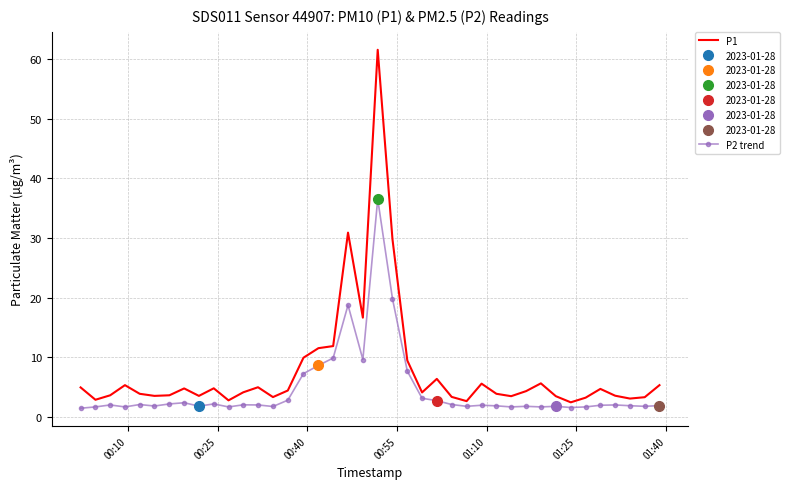

True or false: P2 trend has more than 2 points higher than both neighbors.

True